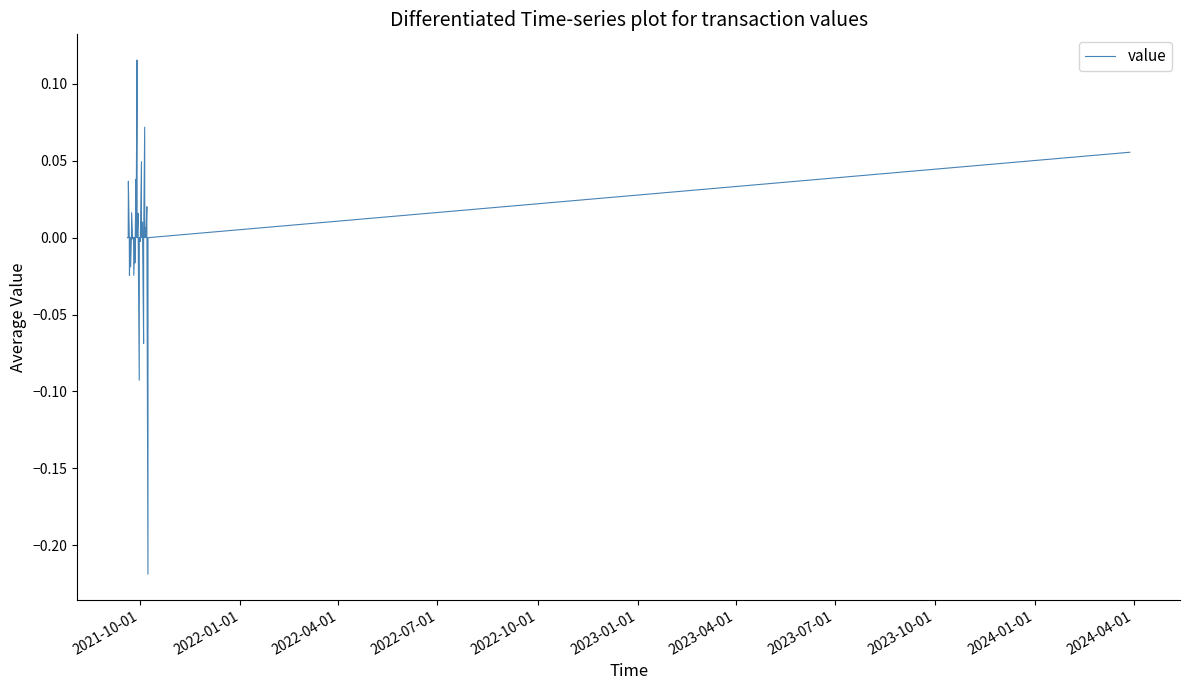

What is the difference between the maximum and minimum values?

0.3